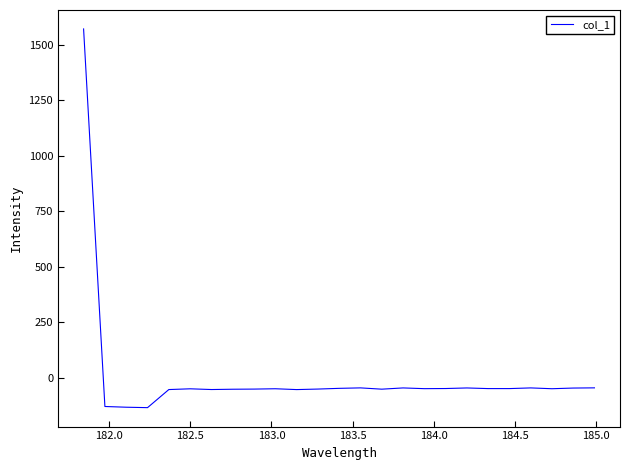

What is the smallest value displayed?

-135.3